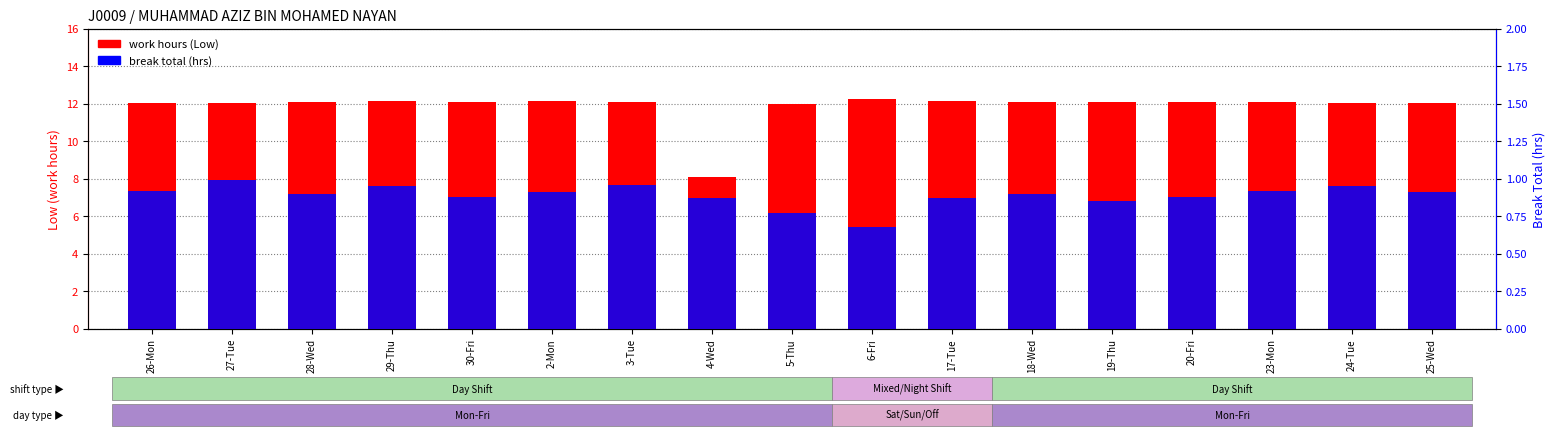

What are all the series names shown in the legend?

work hours (Low), break total (hrs)